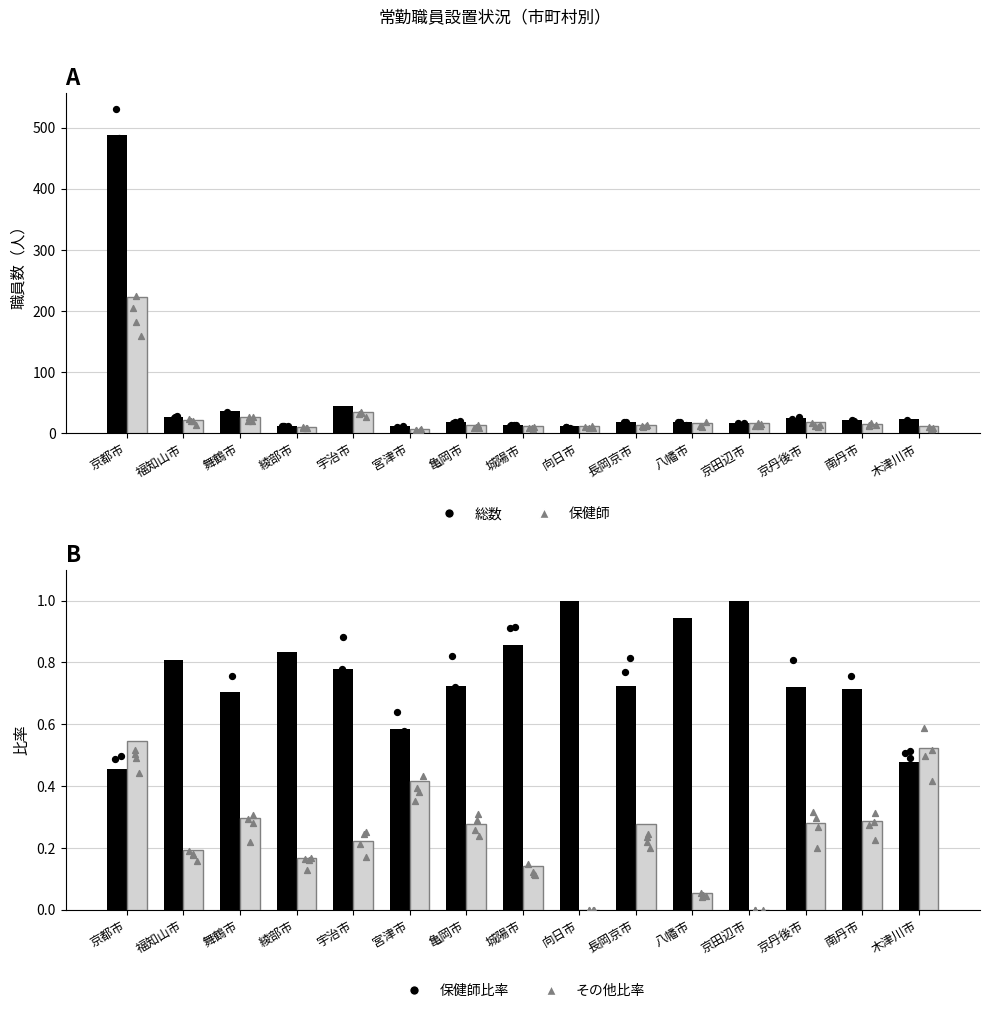

What are all the series names shown in the legend?

総数, 保健師, 保健師比率, その他比率